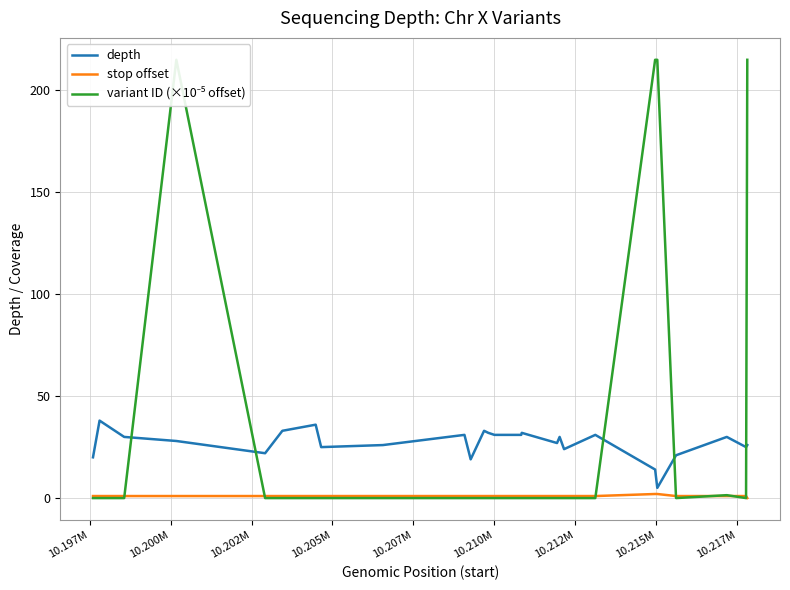

What is the difference between the maximum and minimum values in the depth series?

33.0